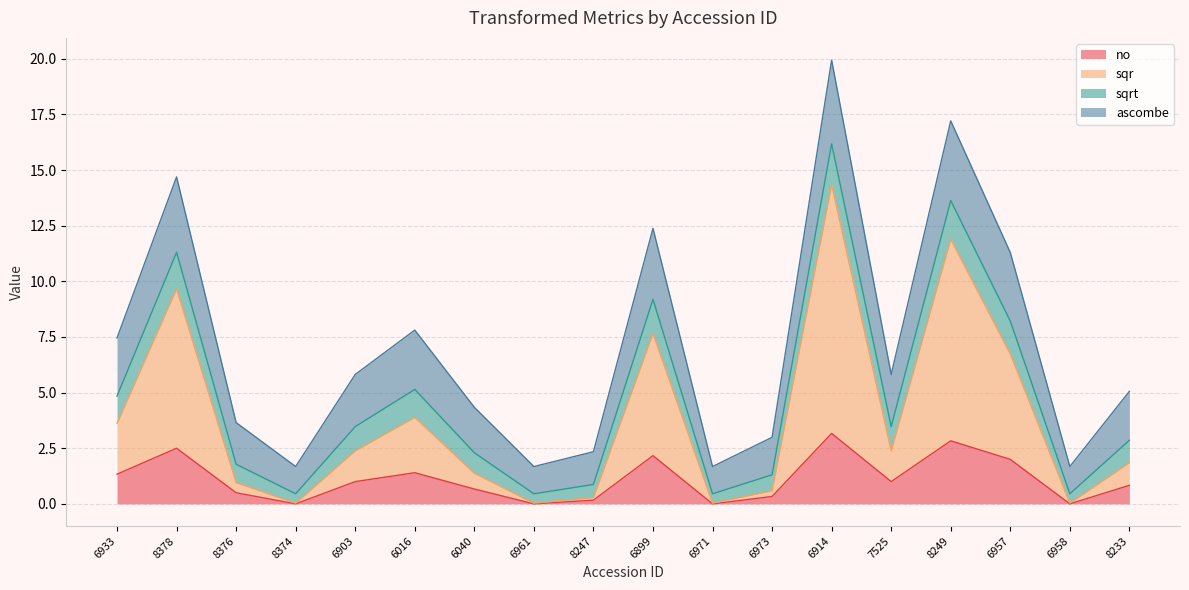

True or false: no and sqr intersect in this chart.

False